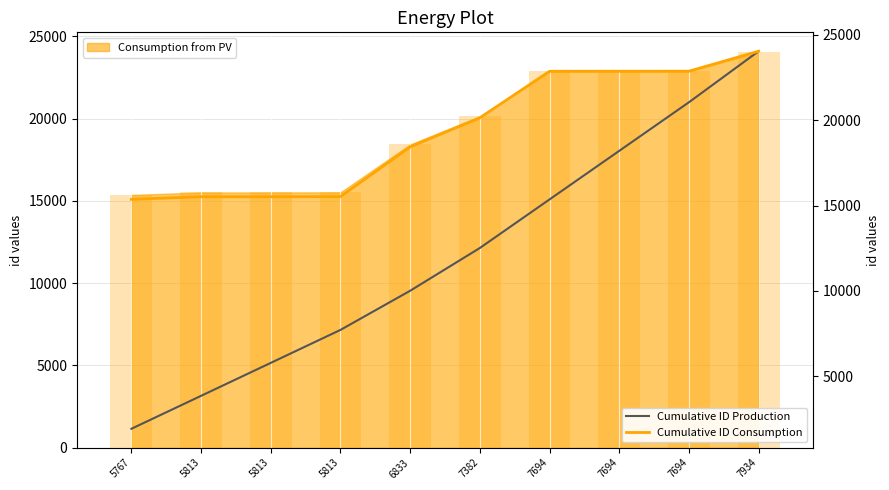

What is the sum of all Cumulative ID Production values?

120423.6